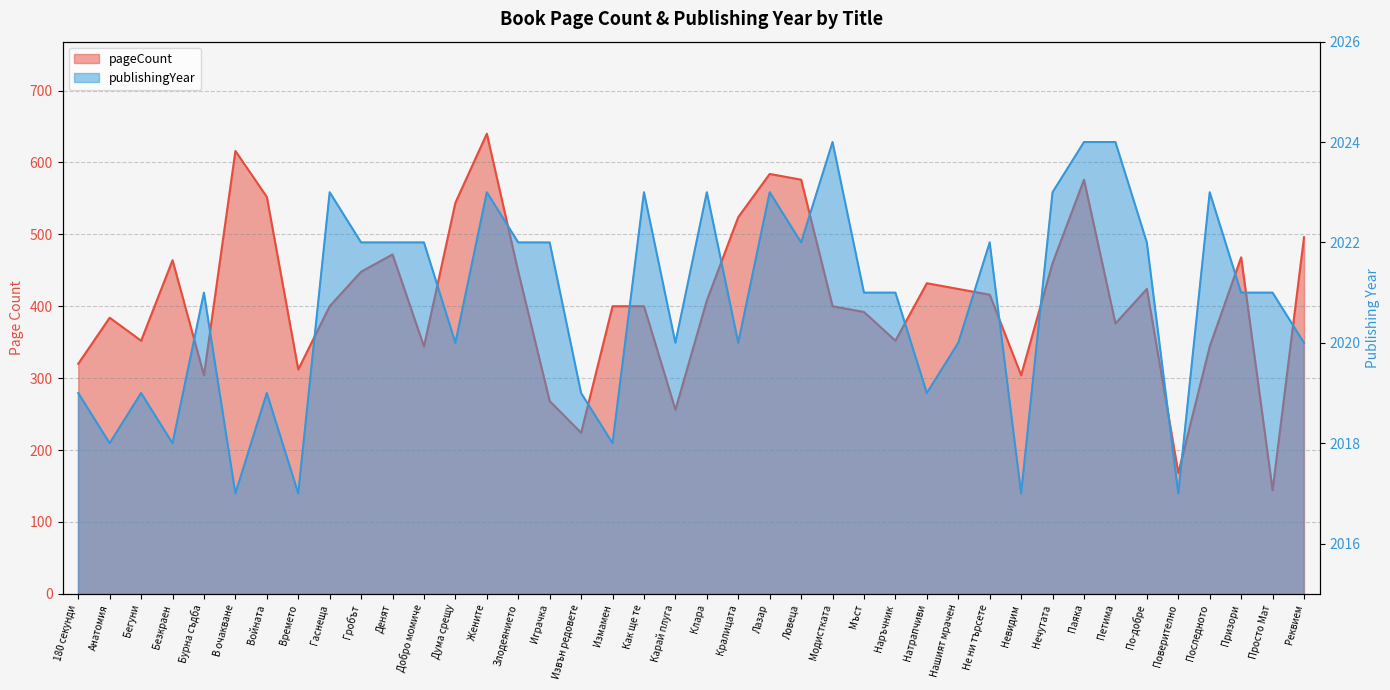

At which label does pageCount reach its minimum?

Просто Мат